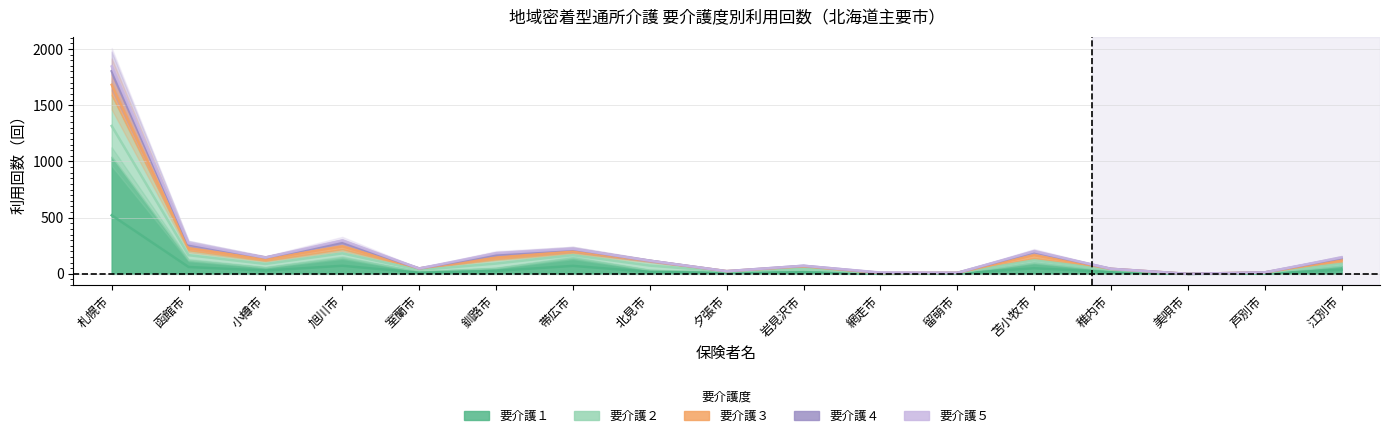

True or false: 要介護１ has a value of 4 at 芦別市.

True